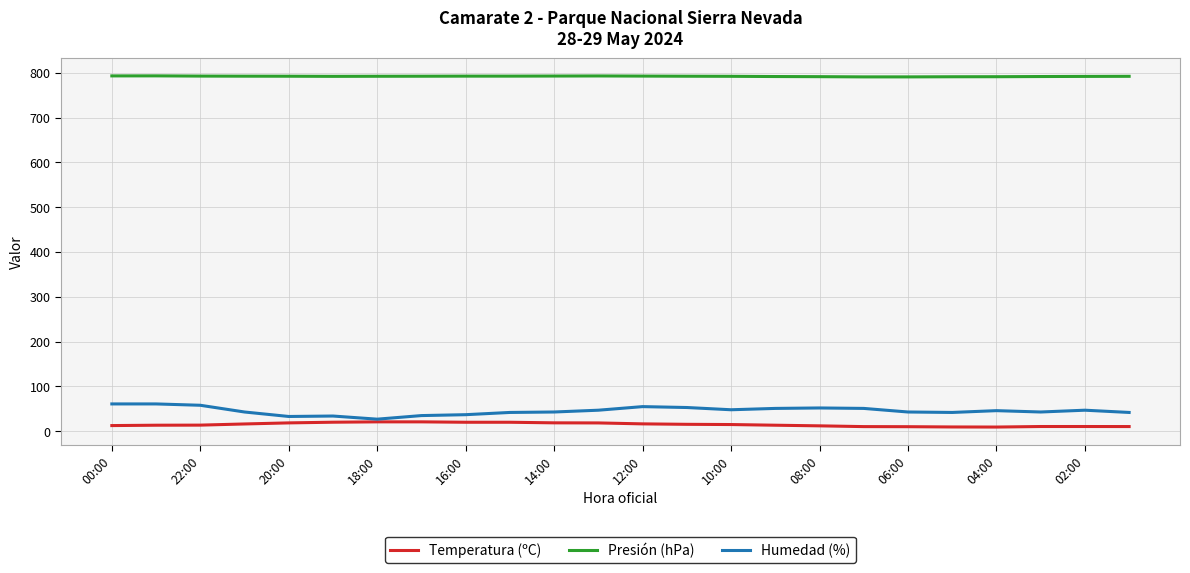

What is the lowest value of the Humedad (%) series?

27.0